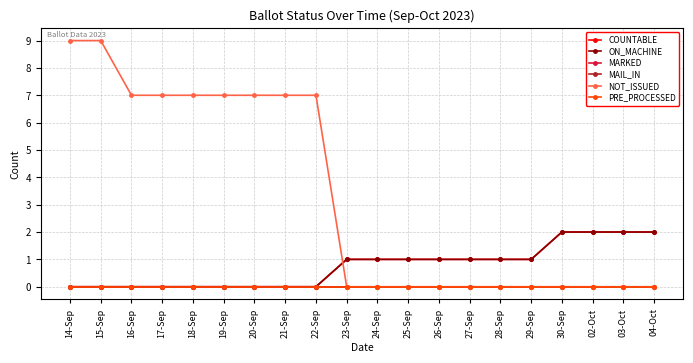

Does the chart have visible grid lines?

Yes